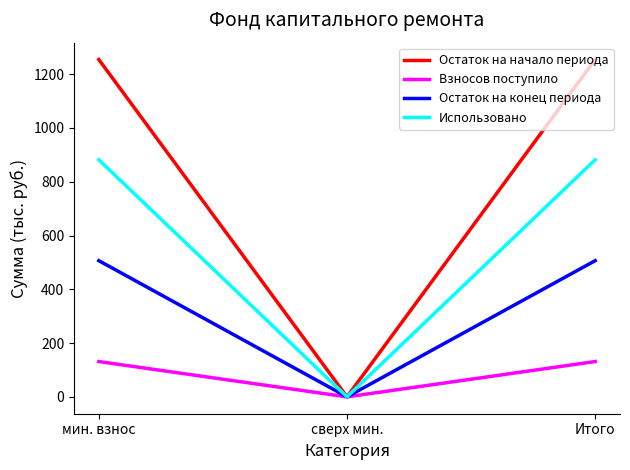

Does the chart have visible grid lines?

No